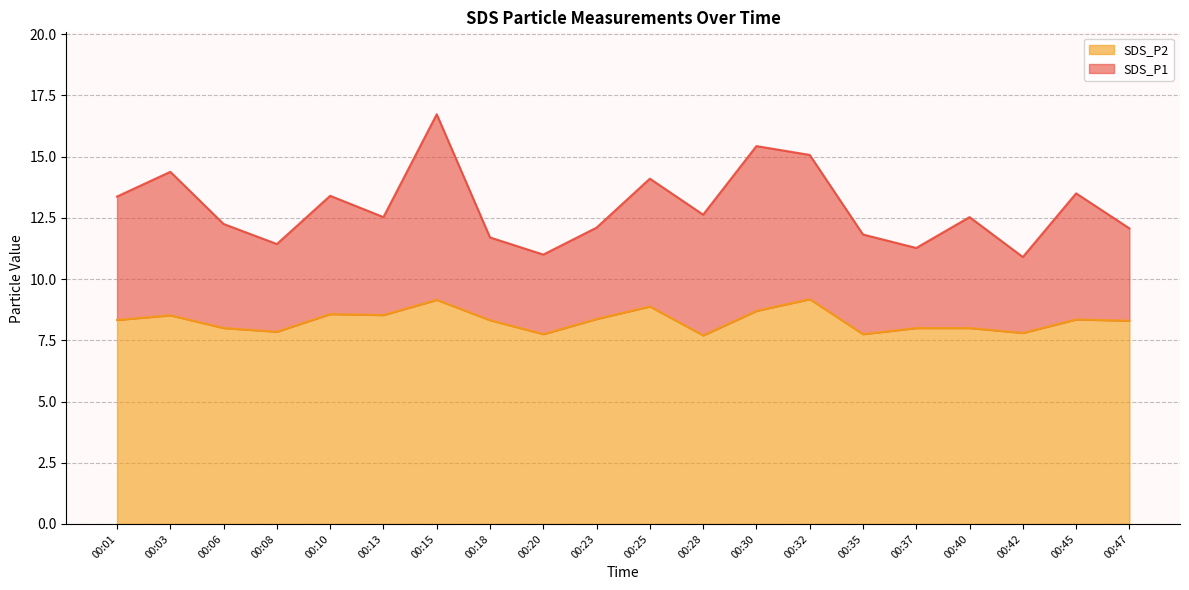

Reading left to right, extract all data points from this chart.

SDS_P1: 13.4	14.4	12.2	11.4	13.4	12.5	16.7	11.7	11.0	12.1	14.1	12.6	15.4	15.1	11.8	11.3	12.5	10.9	13.5	12.1
SDS_P2: 8.3	8.5	8.0	7.8	8.6	8.5	9.2	8.3	7.8	8.4	8.9	7.7	8.7	9.2	7.8	8.0	8.0	7.8	8.3	8.3